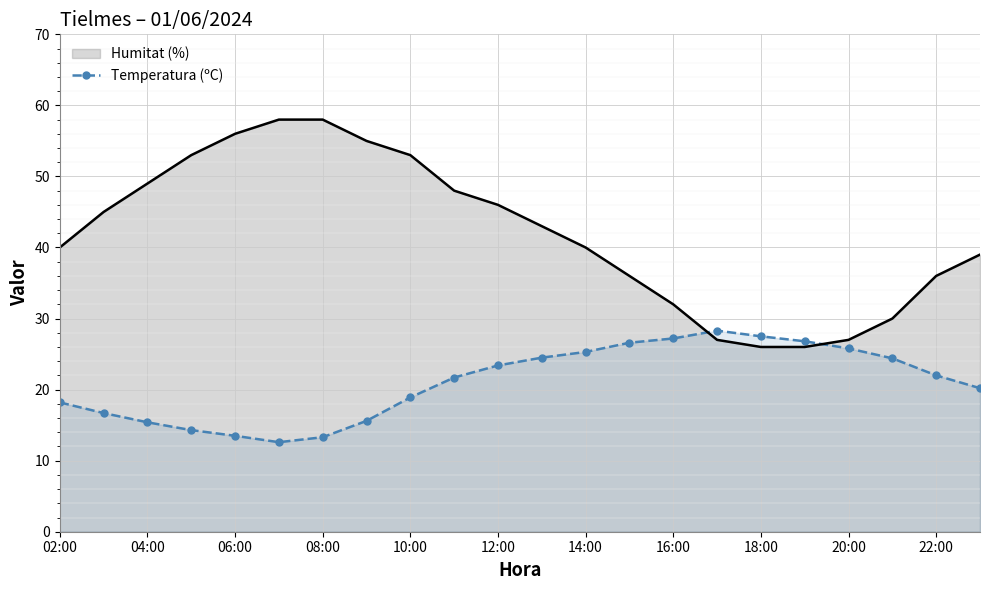

Count the number of categories in the chart.

22